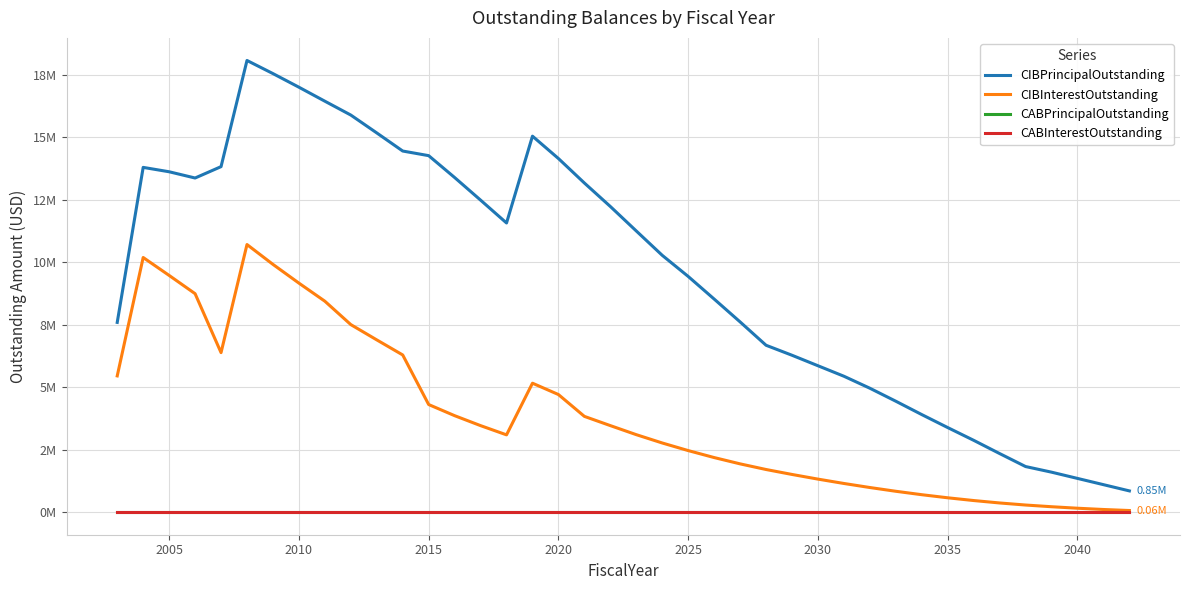

Is this an area chart (filled region under the line)?

No